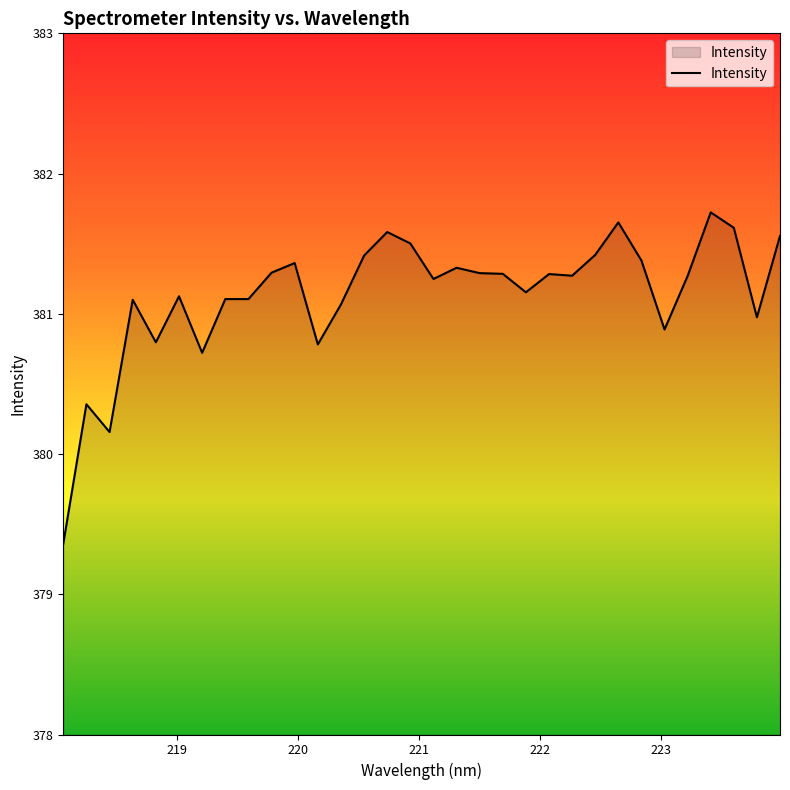

What is the smallest value displayed?

379.4